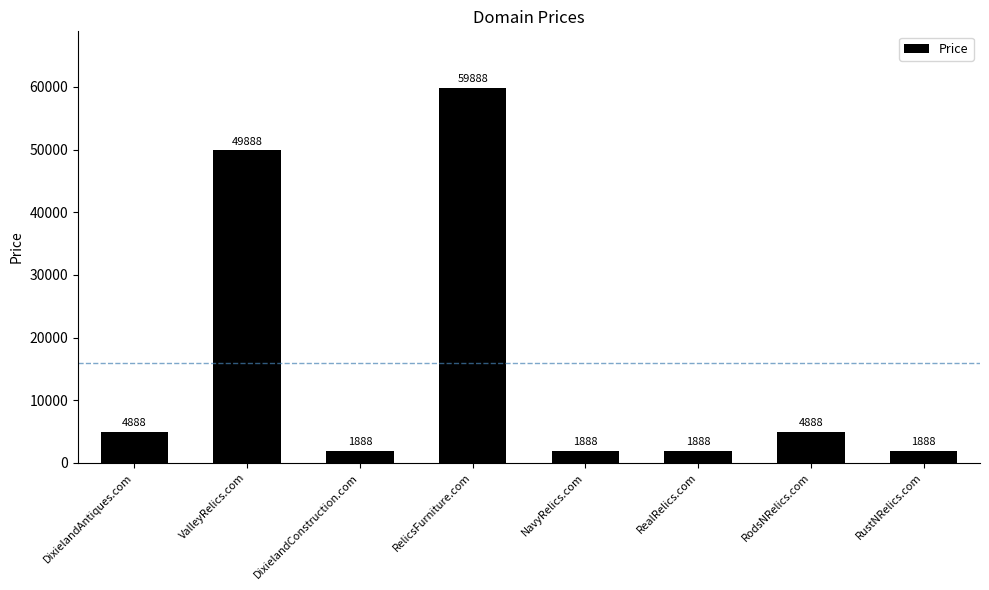

The value at DixielandConstruction.com is 1888. True or false?

True